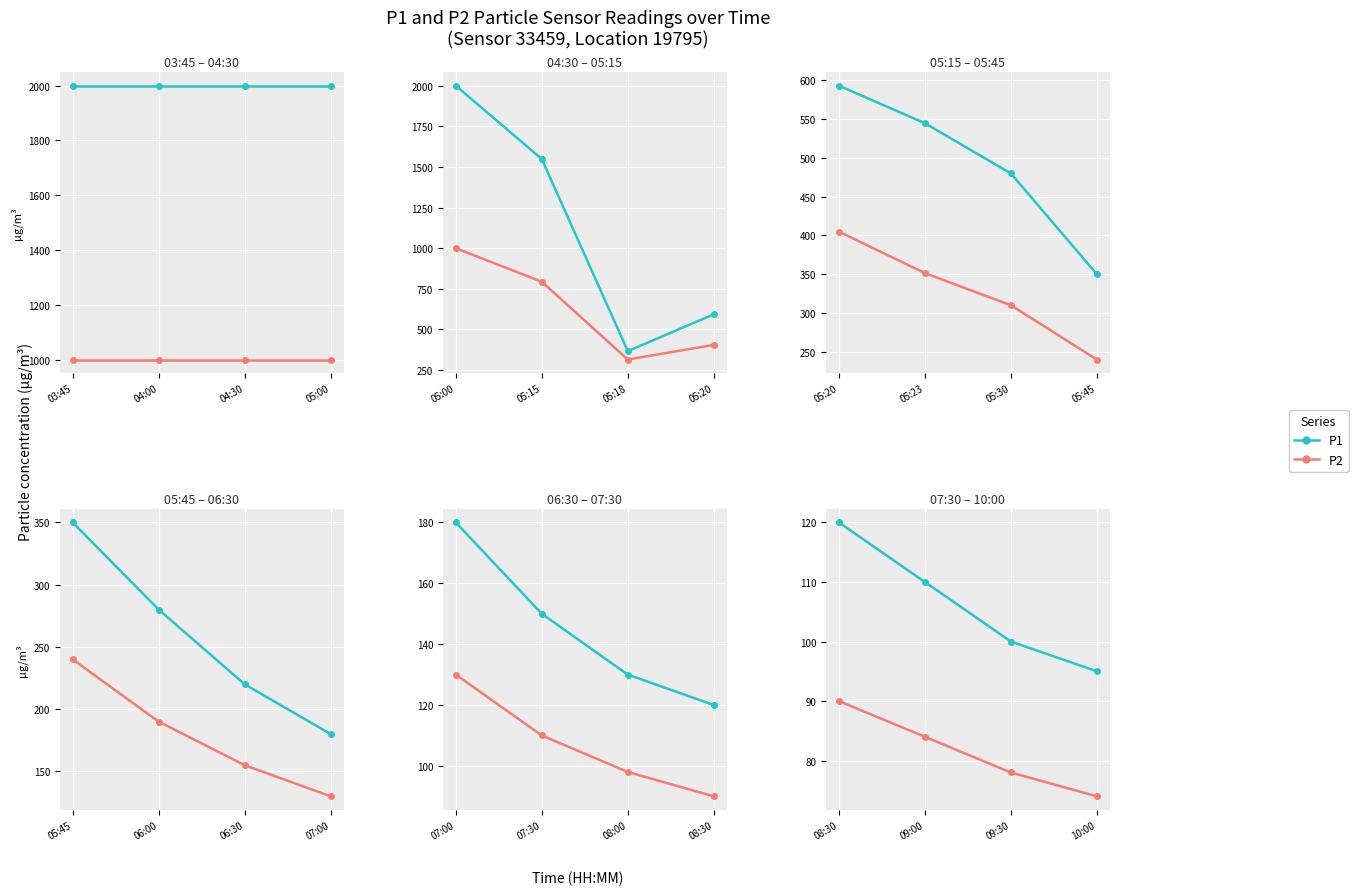

Rank the series by their maximum value, from lowest to highest.

P2, P1